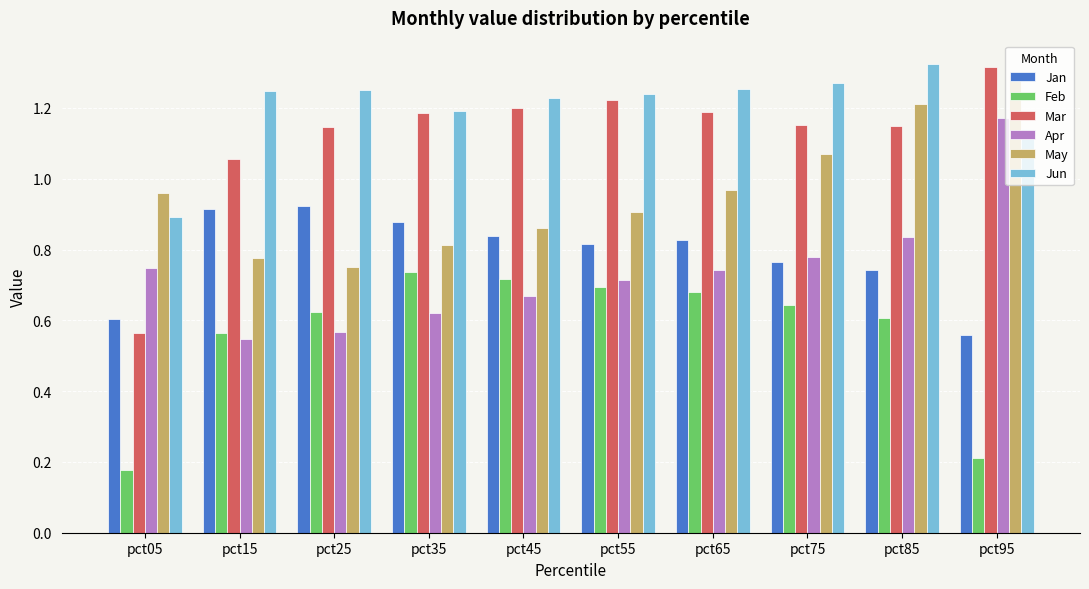

At which label does Mar reach its minimum?

pct05